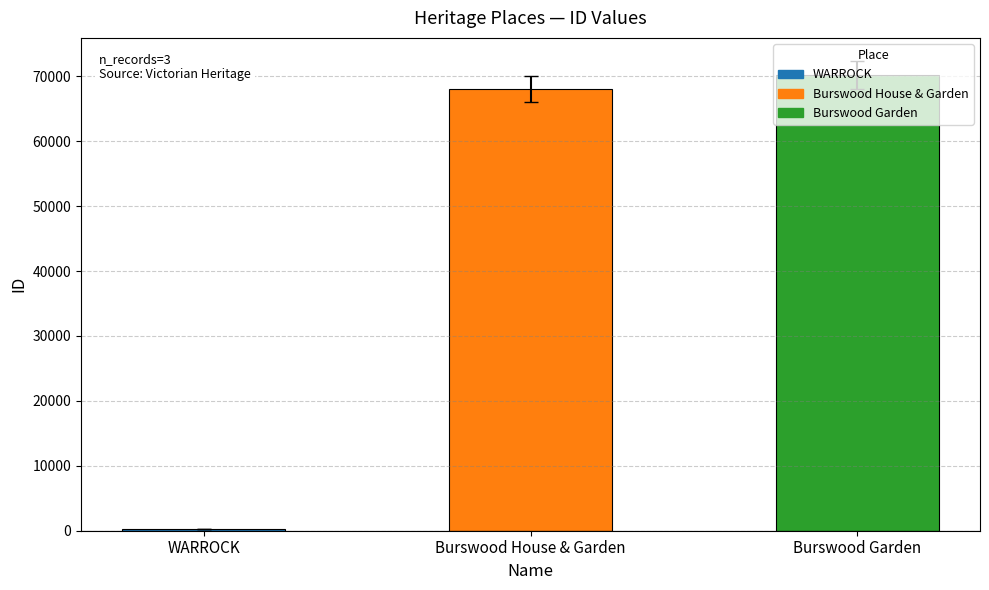

The chart shows a value of 70206 at Burswood Garden. True or false?

True